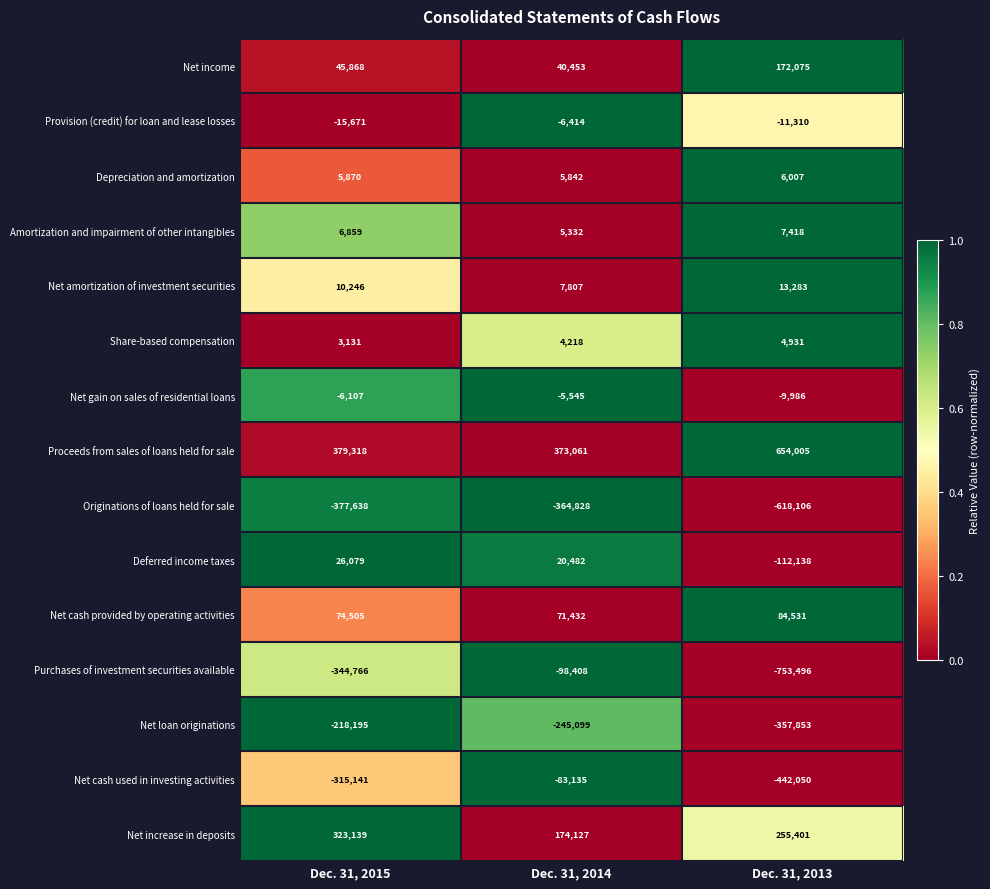

The Net increase in deposits series shows 262755 at Dec. 31, 2014. True or false?

False